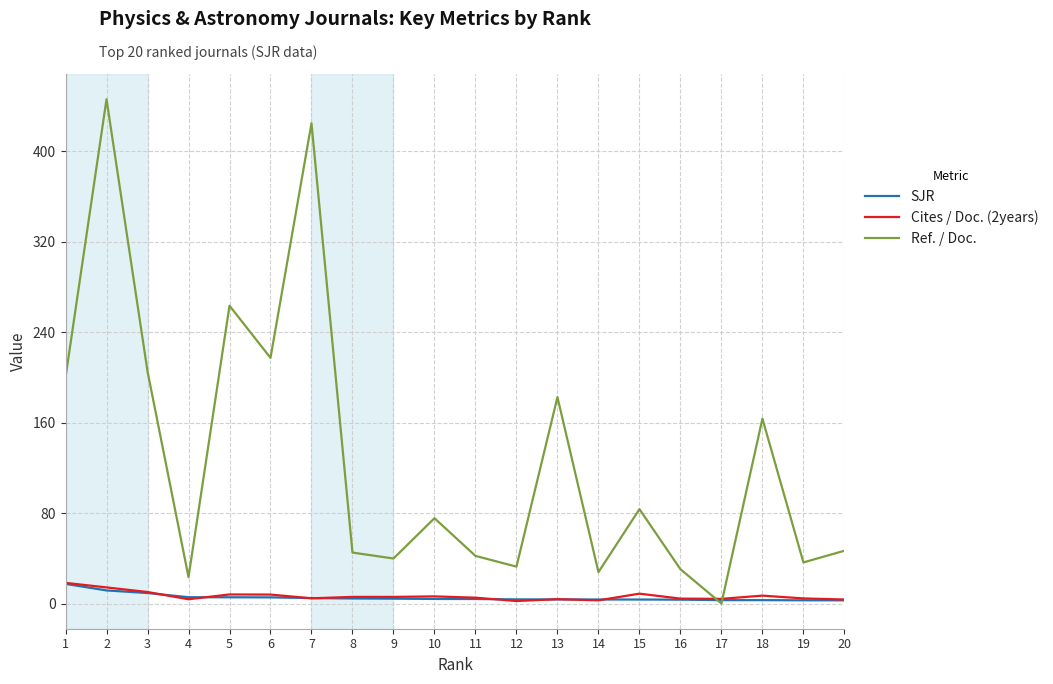

At how many categories does at least one series exceed 80?

9